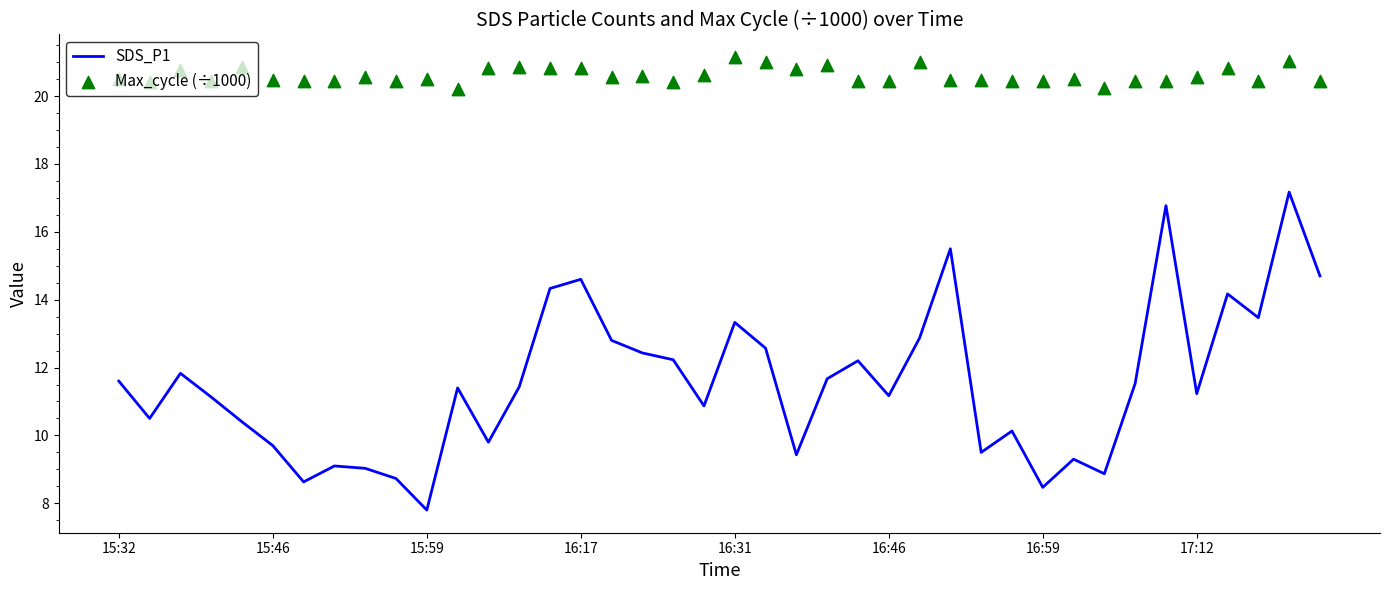

What is the total value across all series at 31?

29.8